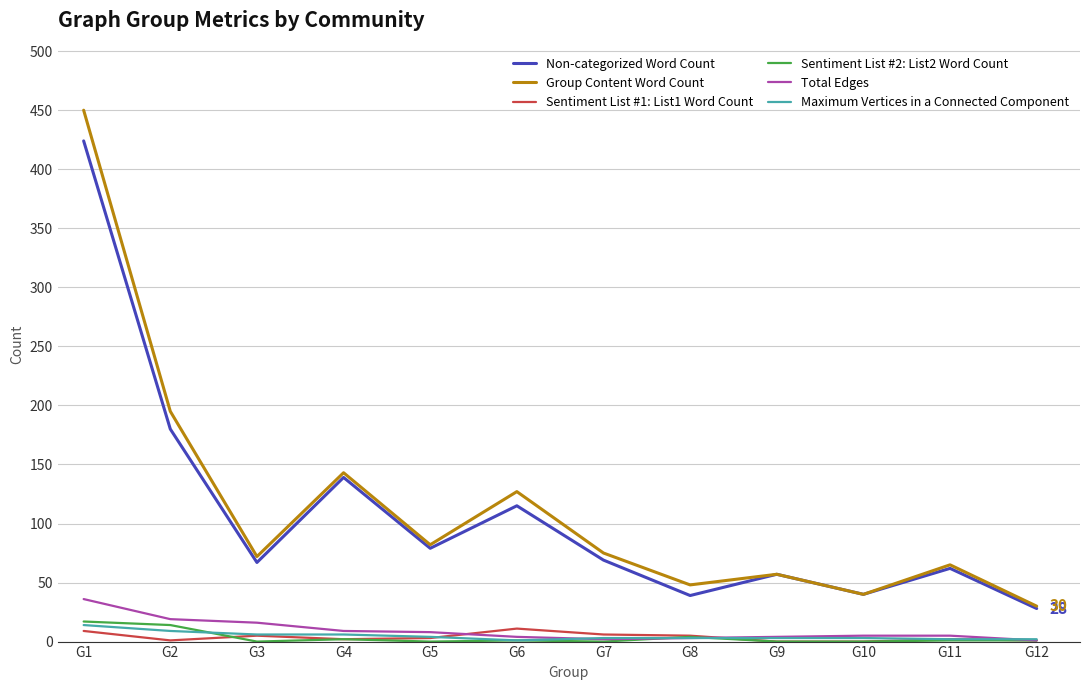

What is the greatest value displayed?

450